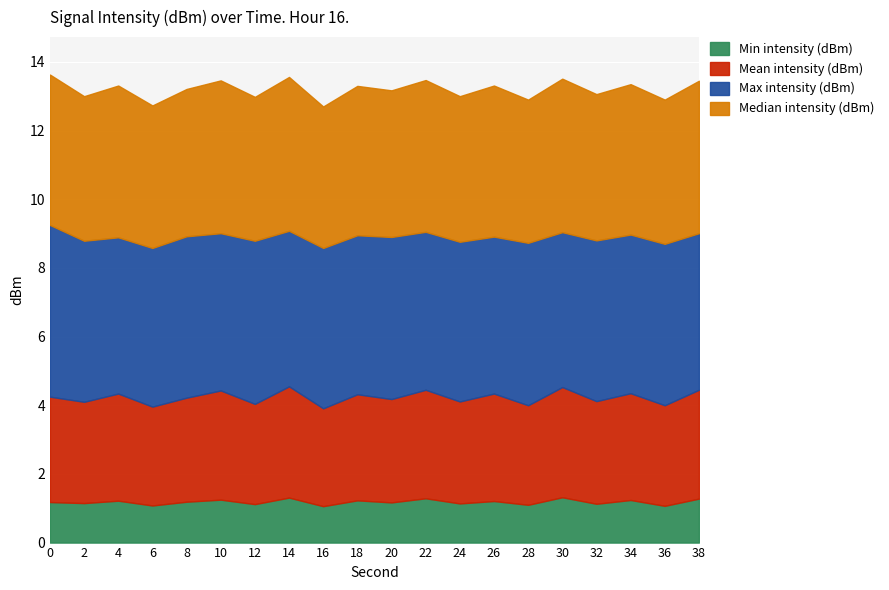

Is the value of Mean intensity (dBm) at 10 greater than the value of Median intensity (dBm) at 20?

No